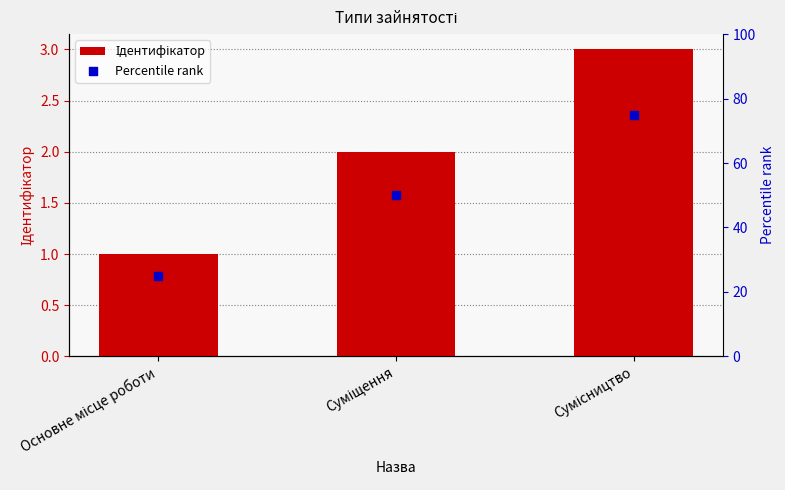

Is the value of Ідентифікатор at Сумісництво greater than the value of Percentile rank at Сумісництво?

No